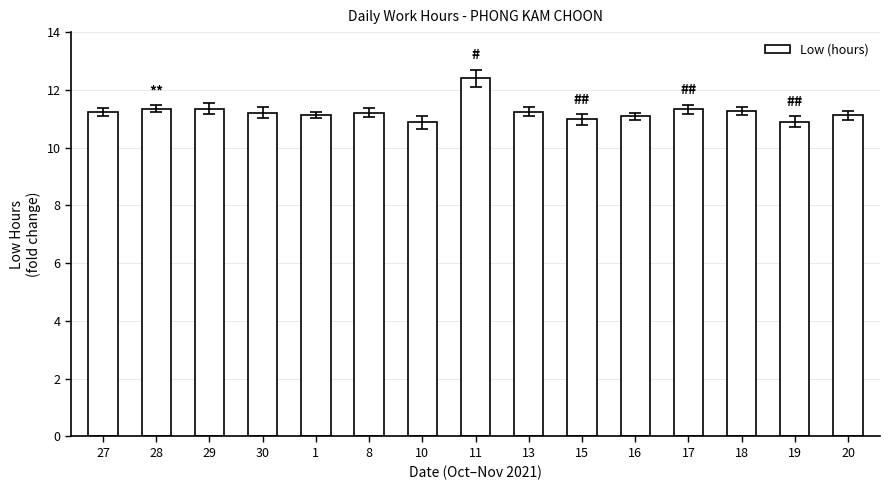

What is the label of the 10th bar from the left?

15